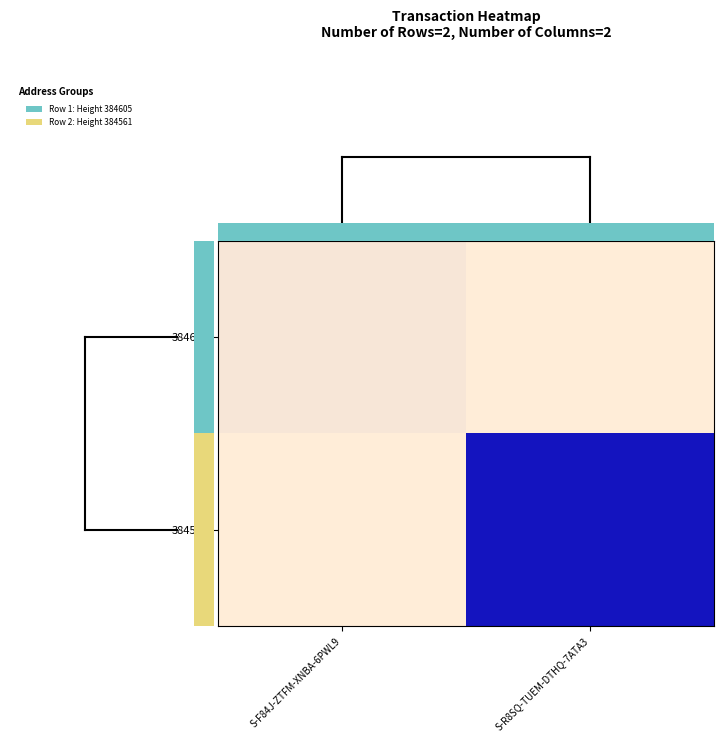

How many data points does each series have?

2